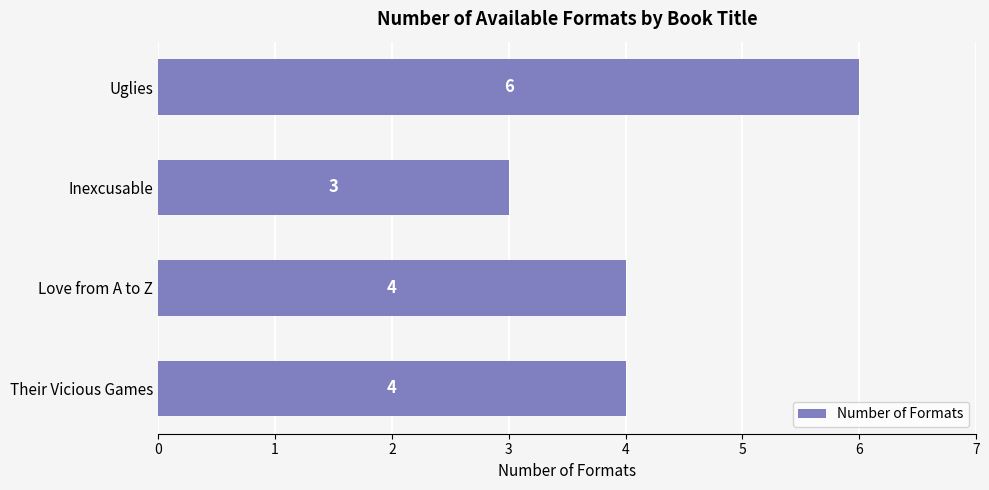

Approximately how many times larger is the value at Uglies compared to Inexcusable?

2.0